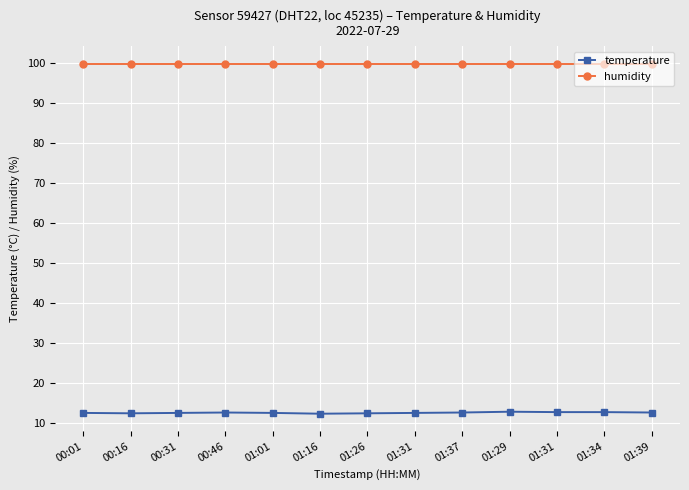

Reading left to right, transcribe all the data shown in this chart.

temperature: 00:01=12.5	00:16=12.4	00:31=12.5	00:46=12.6	01:01=12.5	01:16=12.3	01:26=12.4	01:31=12.5	01:37=12.6	01:29=12.8	01:31=12.7	01:34=12.7	01:39=12.6
humidity: 00:01=99.9	00:16=99.9	00:31=99.9	00:46=99.9	01:01=99.9	01:16=99.9	01:26=99.9	01:31=99.9	01:37=99.9	01:29=99.9	01:31=99.9	01:34=99.9	01:39=99.9